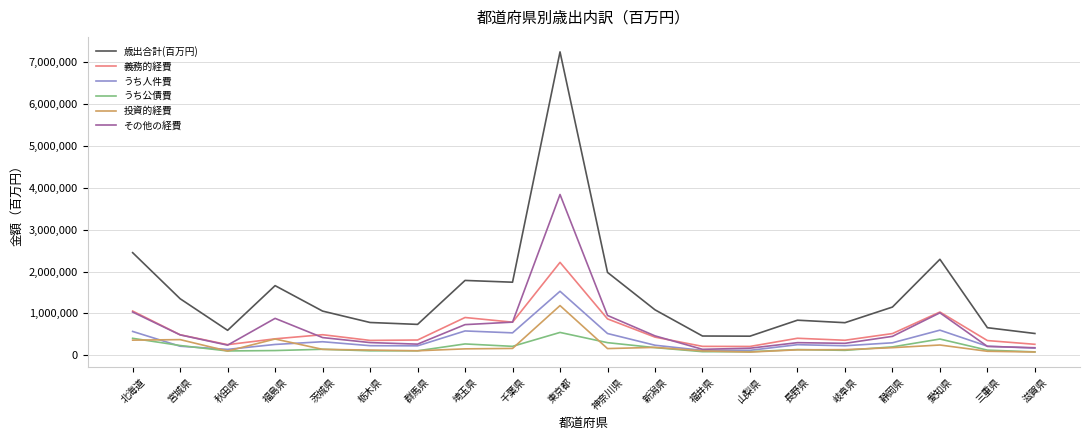

Which series has the largest total across all categories?

歳出合計(百万円)